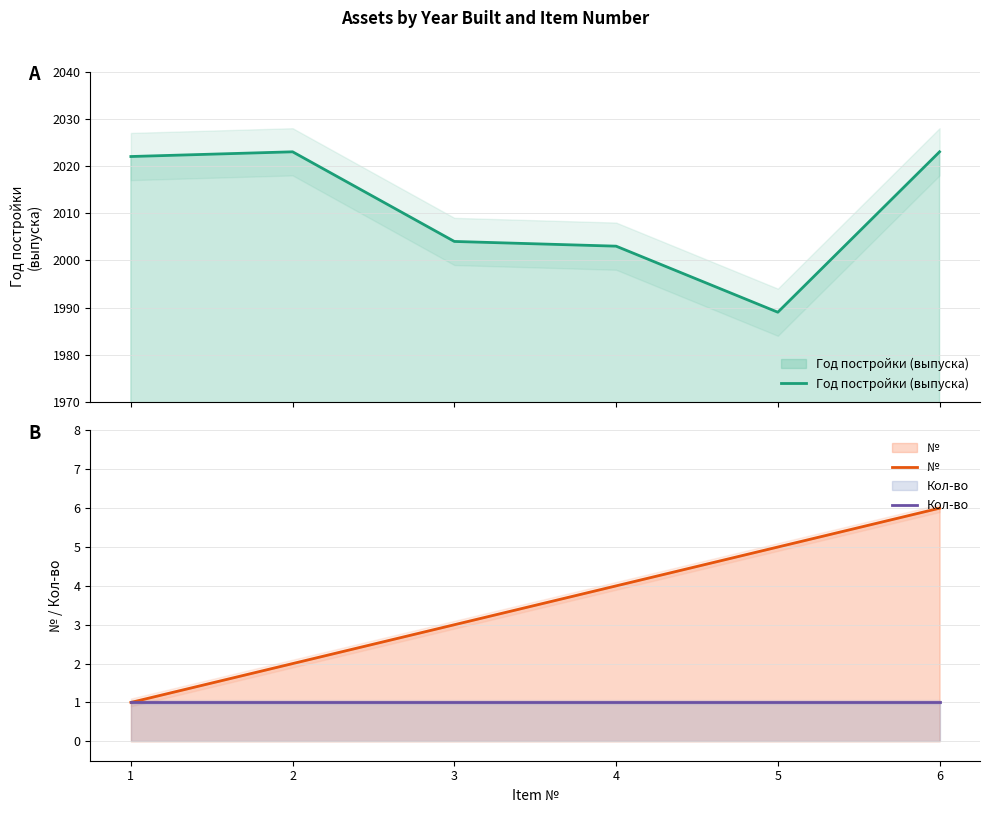

True or false: № has a value of 2 at 4.

False